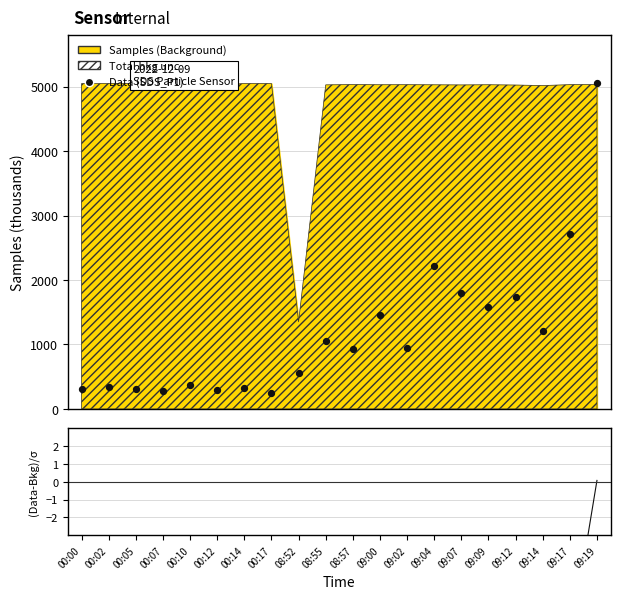

Which series contains the highest Y value?

Data (SDS_P1)